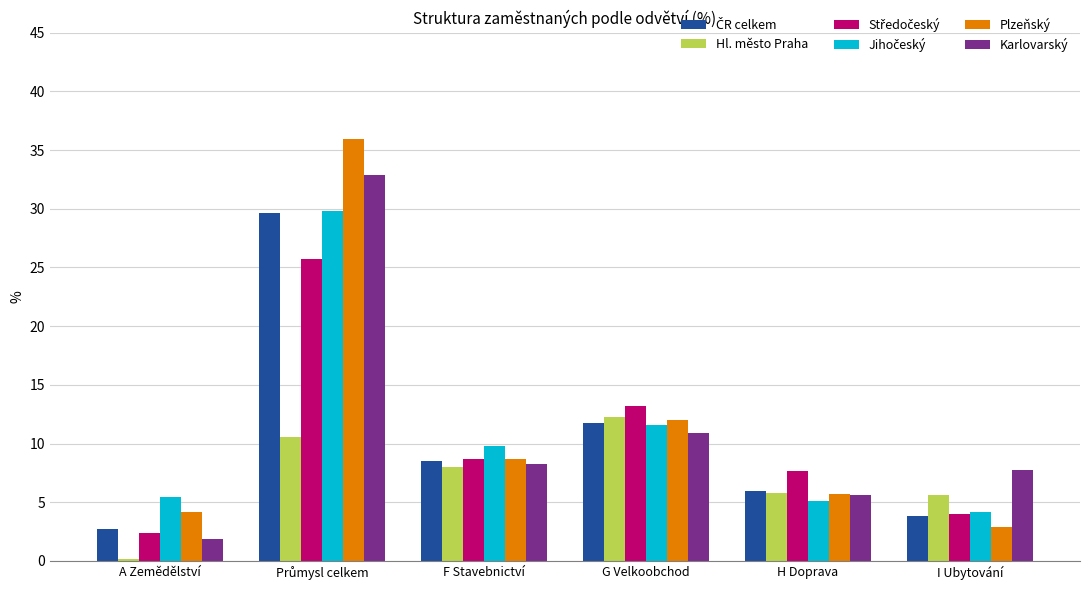

What is the difference between the maximum and minimum values in the Karlovarský series?

31.0